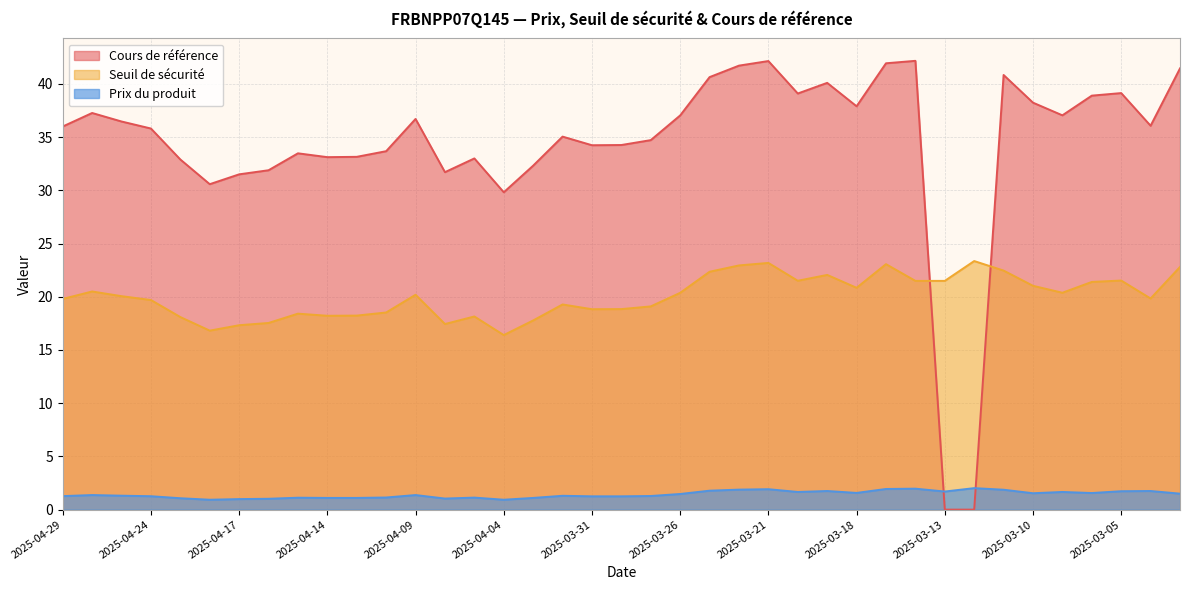

How many categories are shown in the chart?

39